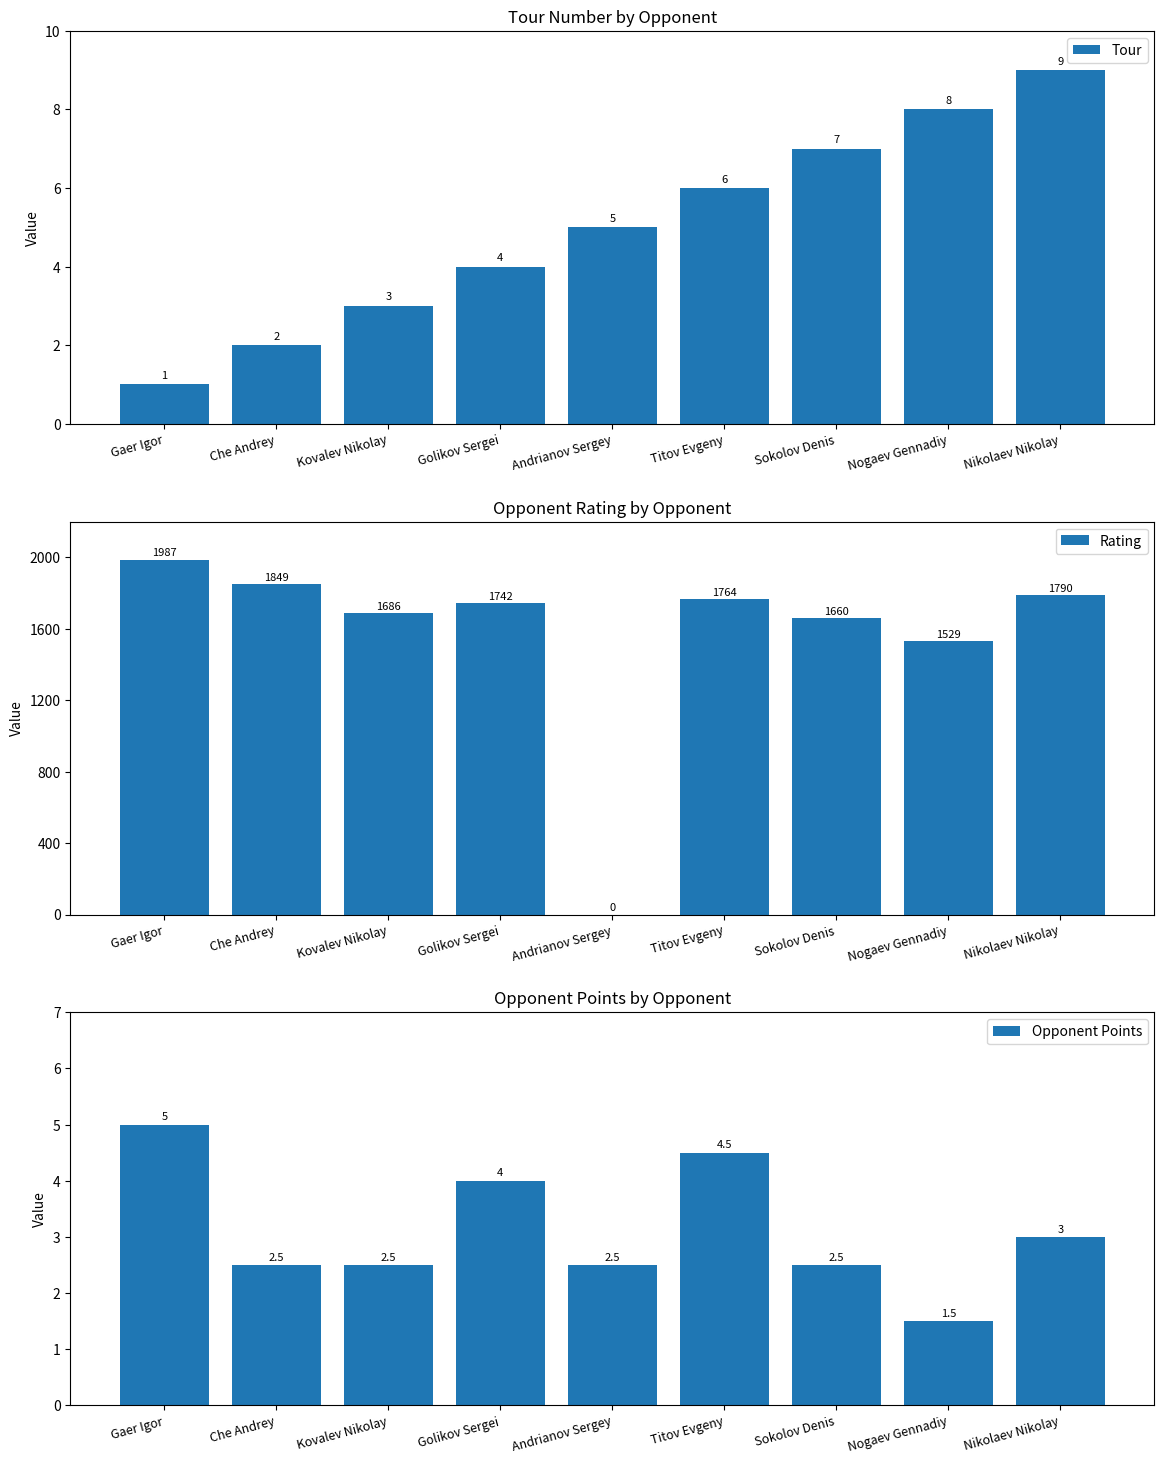

Count the Tour values in the range 3 to 7.

5